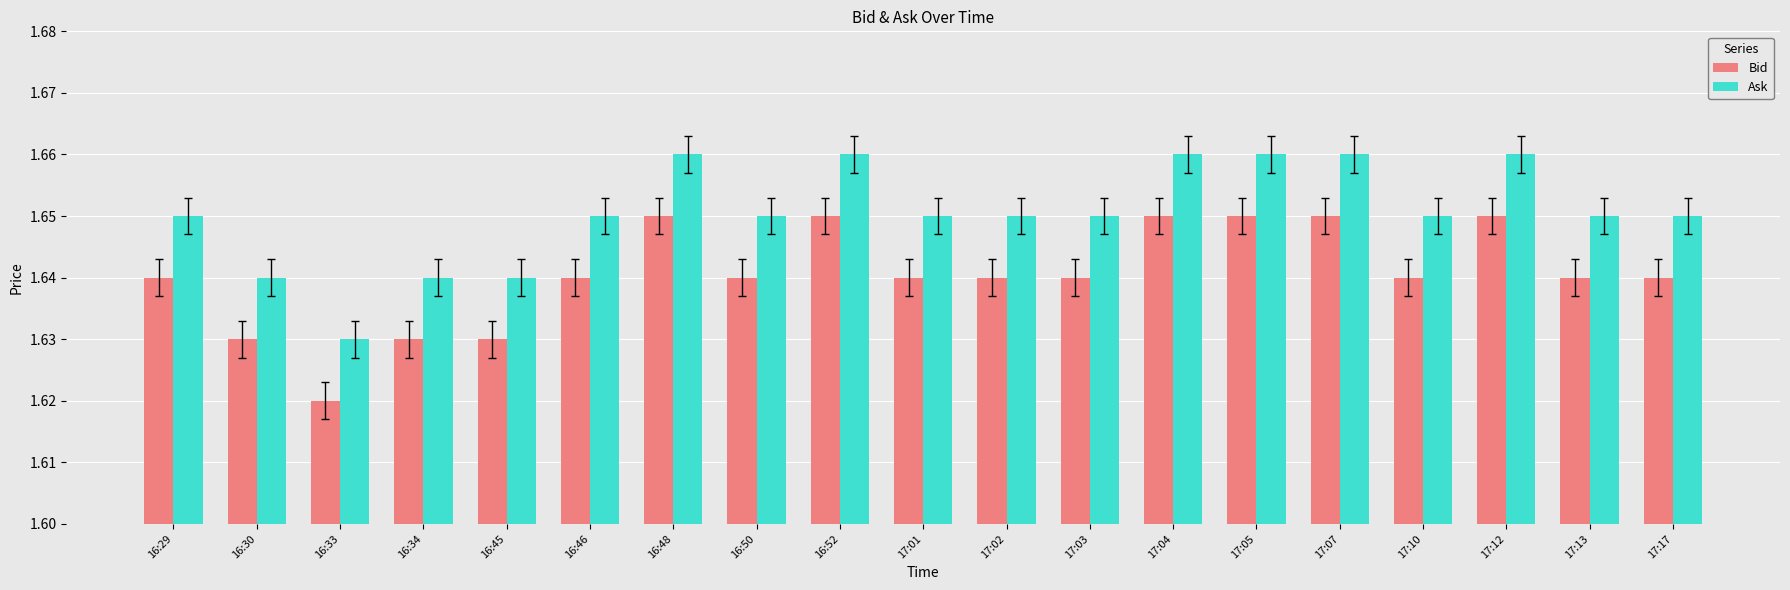

What is the sum of all Bid values?

31.2